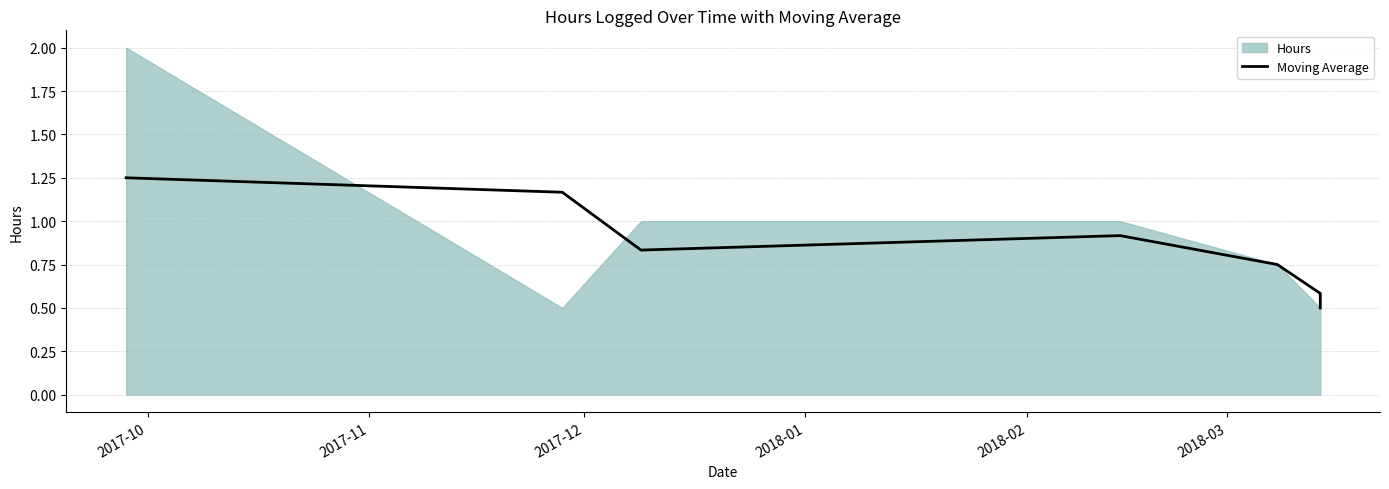

The chart shows a value of 1.2 at 2017-11. True or false?

True